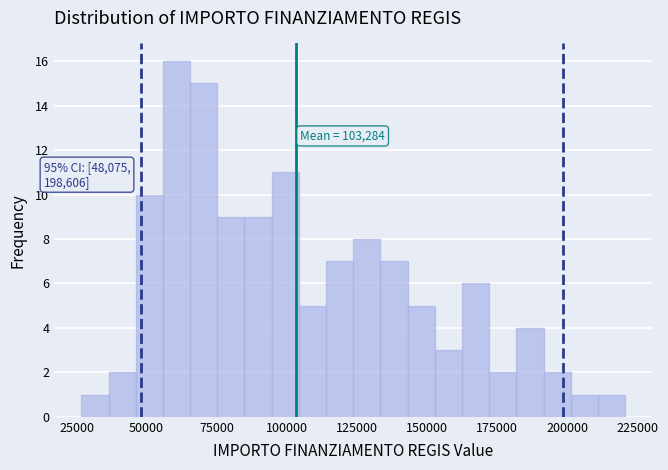

Around what value on the x-axis is the tallest bar? Give the approximate position of its centre, as read against the axis.

60000